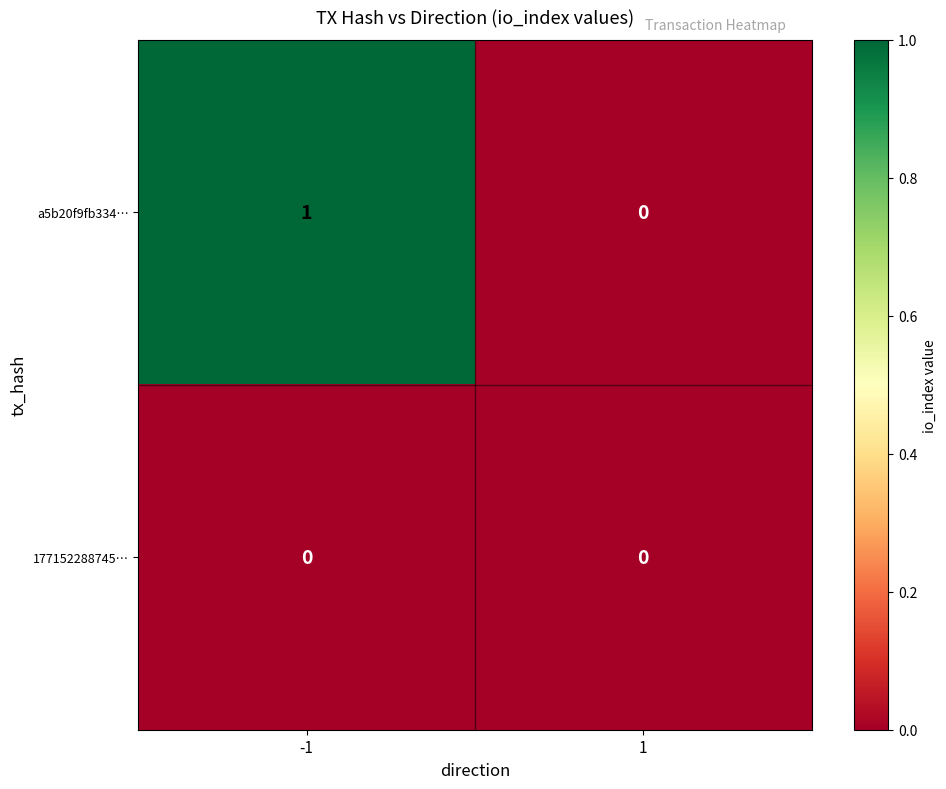

What is the total value across all series at -1?

1